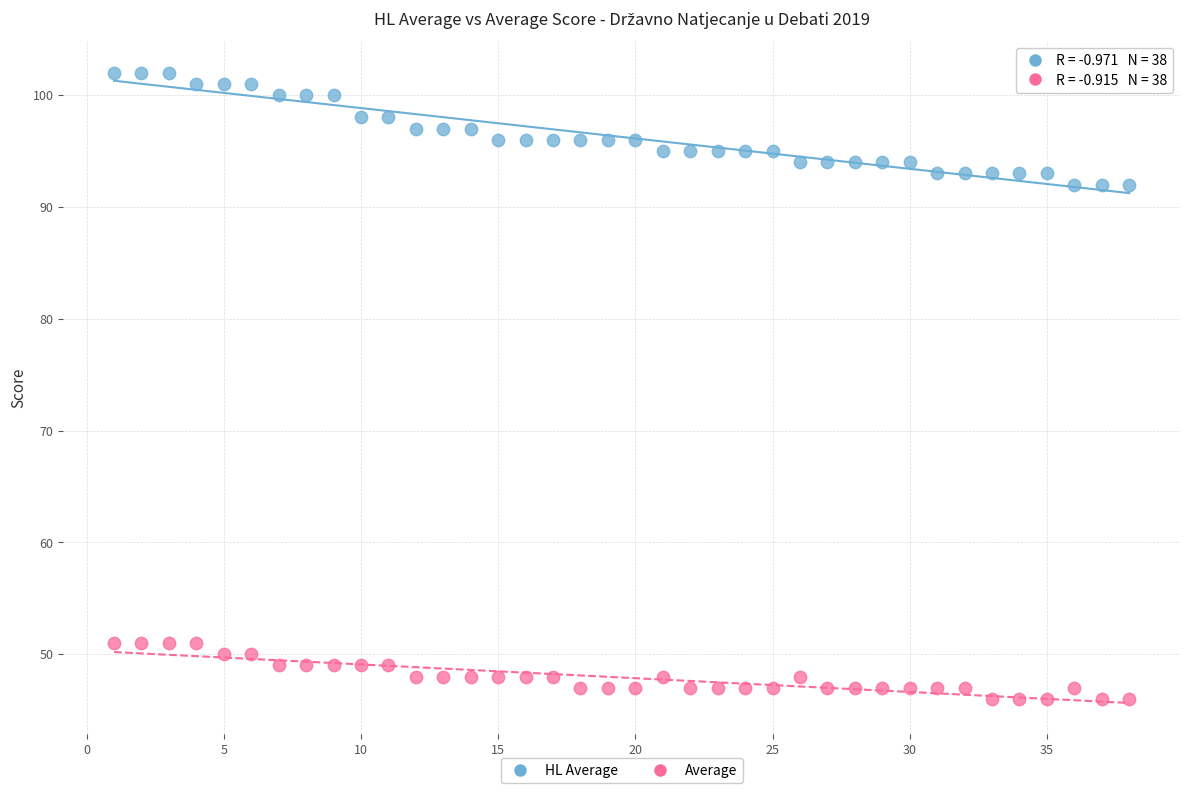

Which series contains the highest Y value?

HL Average